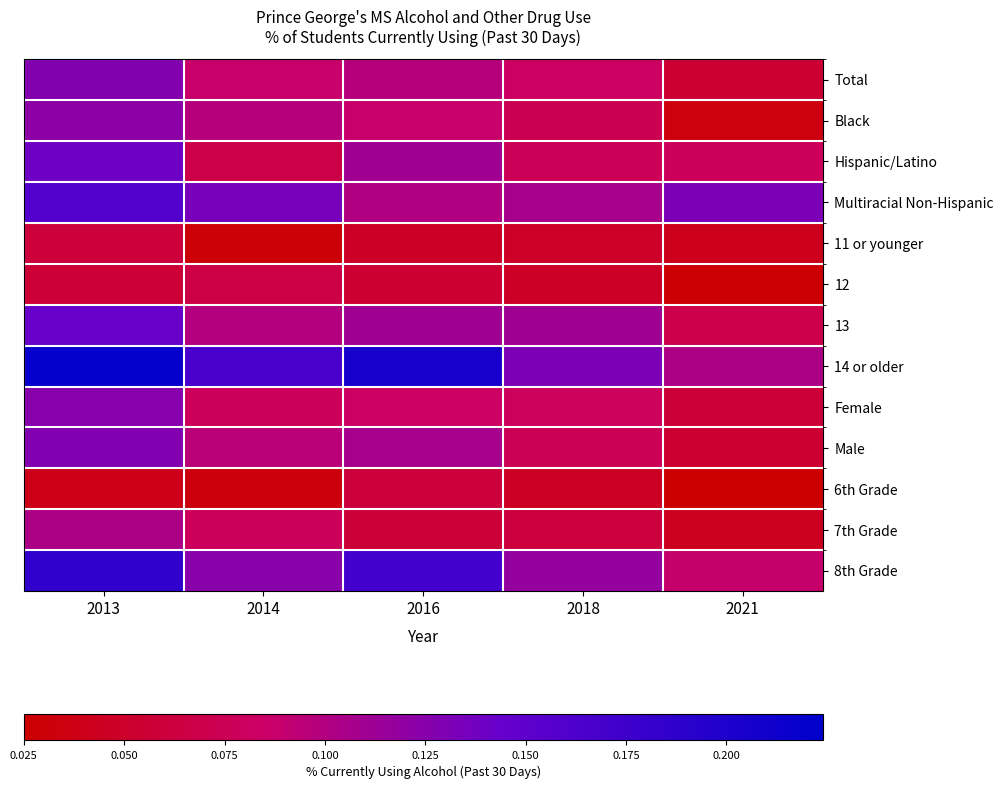

Reading left to right, extract all data points from this chart.

Total: 2013=0.1	2014=0.1	2016=0.1	2018=0.1	2021=0.1
Black: 2013=0.1	2014=0.1	2016=0.1	2018=0.1	2021=0.0
Hispanic/Latino: 2013=0.1	2014=0.1	2016=0.1	2018=0.1	2021=0.1
Multiracial Non-Hispanic: 2013=0.2	2014=0.1	2016=0.1	2018=0.1	2021=0.1
11 or younger: 2013=0.1	2014=0.0	2016=0.0	2018=0.0	2021=0.0
12: 2013=0.1	2014=0.1	2016=0.1	2018=0.0	2021=0.0
13: 2013=0.1	2014=0.1	2016=0.1	2018=0.1	2021=0.1
14 or older: 2013=0.2	2014=0.2	2016=0.2	2018=0.1	2021=0.1
Female: 2013=0.1	2014=0.1	2016=0.1	2018=0.1	2021=0.1
Male: 2013=0.1	2014=0.1	2016=0.1	2018=0.1	2021=0.1
6th Grade: 2013=0.0	2014=0.0	2016=0.1	2018=0.0	2021=0.0
7th Grade: 2013=0.1	2014=0.1	2016=0.1	2018=0.1	2021=0.0
8th Grade: 2013=0.2	2014=0.1	2016=0.2	2018=0.1	2021=0.1